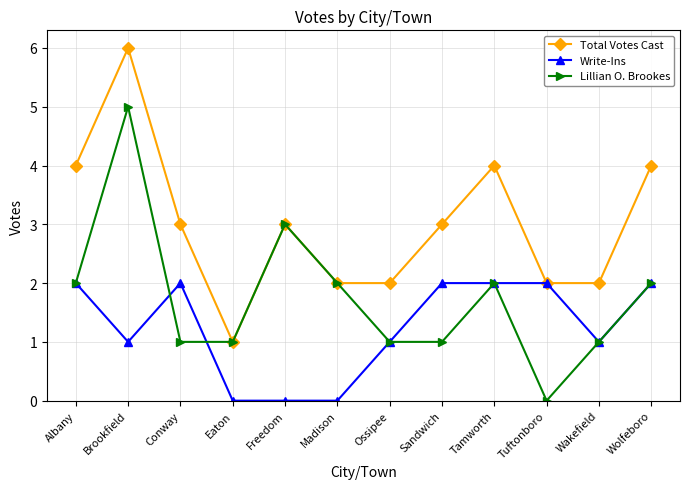

Is it true that Lillian O. Brookes equals 0 at Eaton?

False